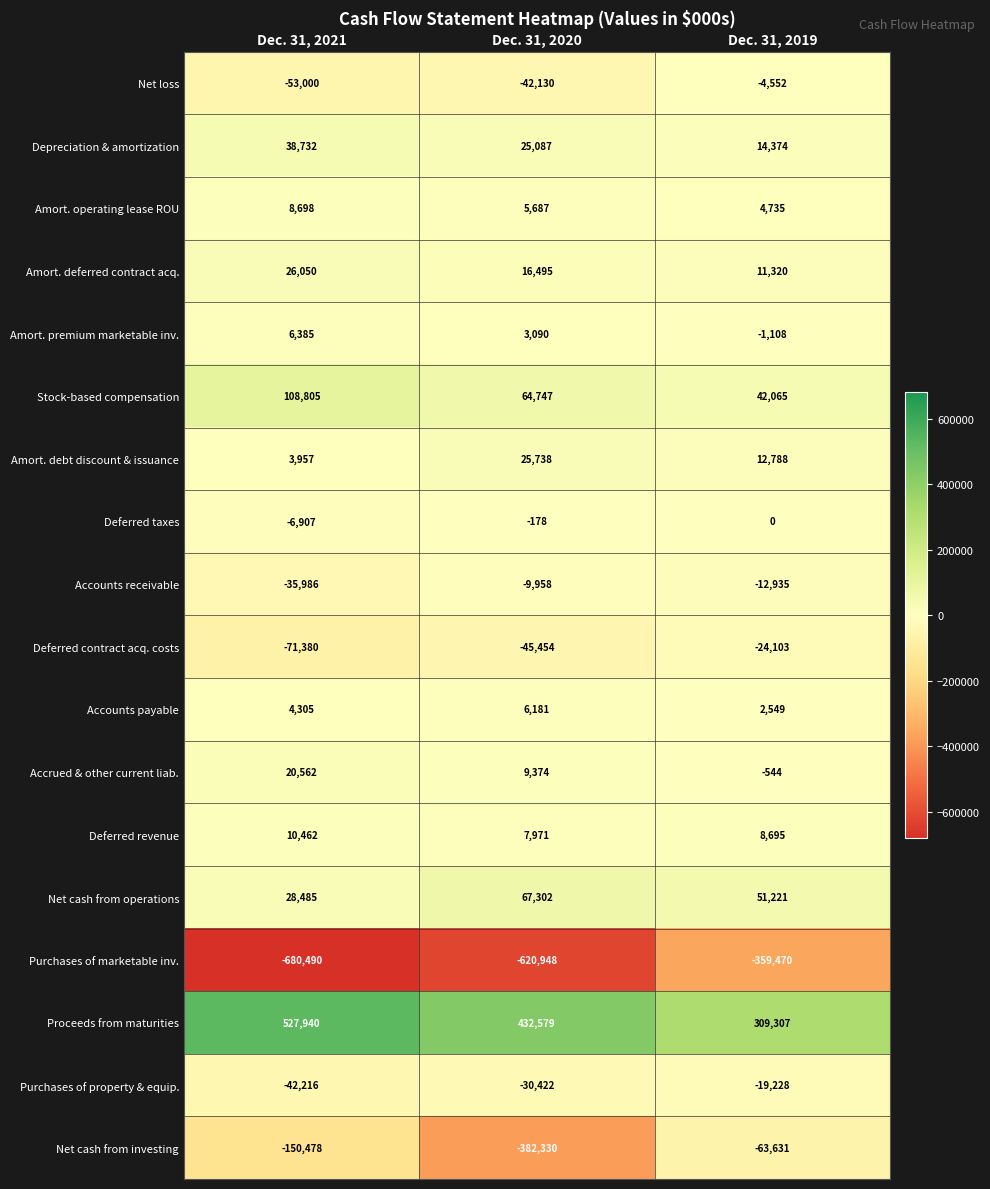

The value of Purchases of property & equip. at Dec. 31, 2019 is -19228. True or false?

True